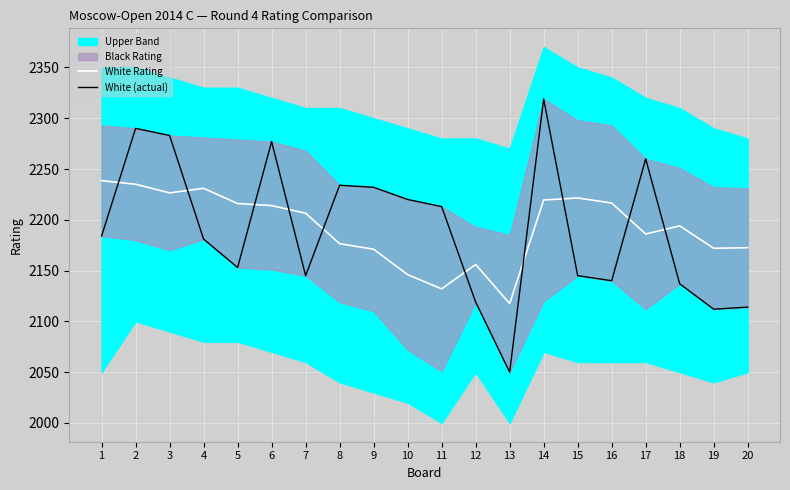

True or false: White Rating has a value of 2226.5 at 3.

True